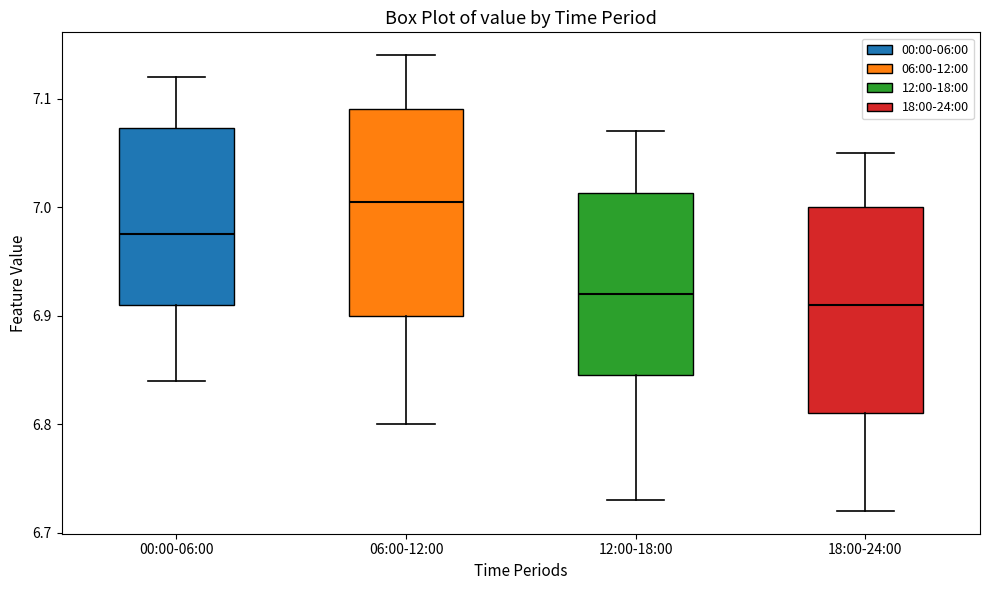

Reading left to right, read every box against the y-axis: the position of its median line, the range the box covers, and the ends of its whiskers. The values are not printed on the chart, so give them approximately, as read against the axis.

00:00-06:00: median 6.98, box 6.91 to 7.07, whiskers 6.84 to 7.12
06:00-12:00: median 7.01, box 6.90 to 7.09, whiskers 6.80 to 7.14
12:00-18:00: median 6.92, box 6.85 to 7.01, whiskers 6.73 to 7.07
18:00-24:00: median 6.91, box 6.81 to 7.00, whiskers 6.72 to 7.05